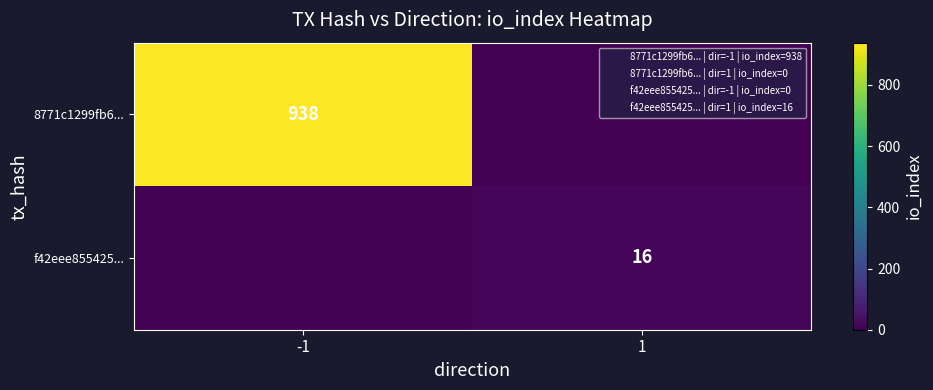

The value of f42eee855425... at 1 is 22. True or false?

False